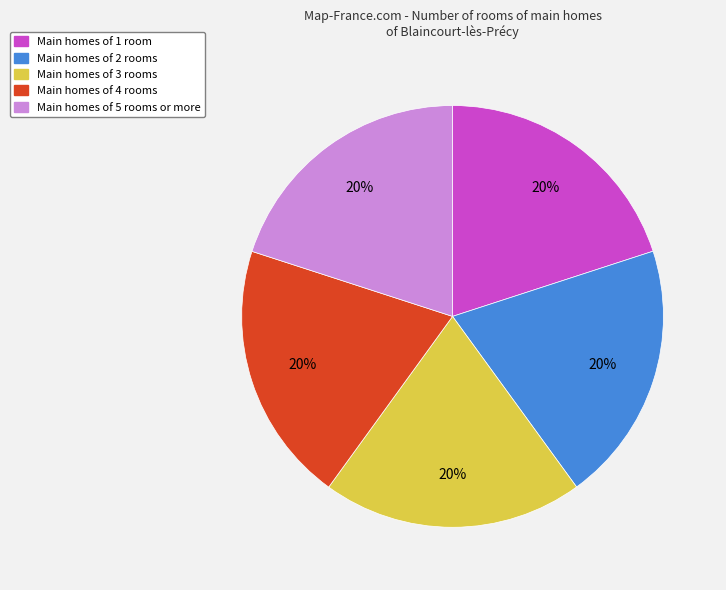

The Main homes of 1 room slice represents 31% of the pie. True or false?

False